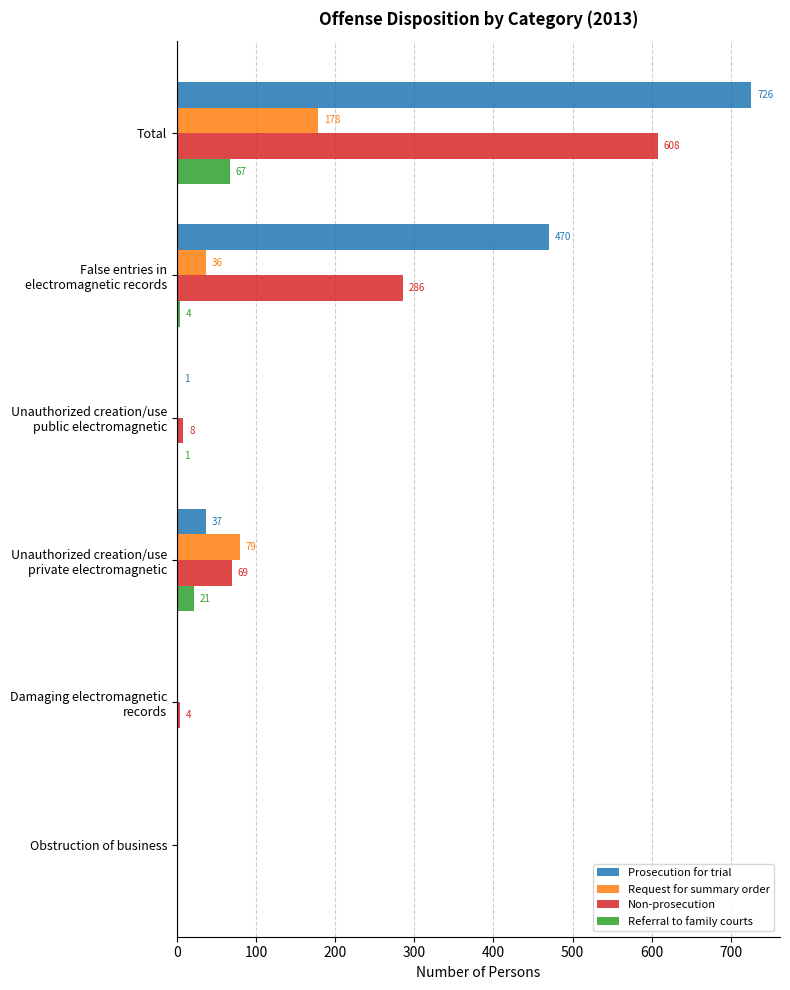

How many values in Request for summary order are above zero?

3